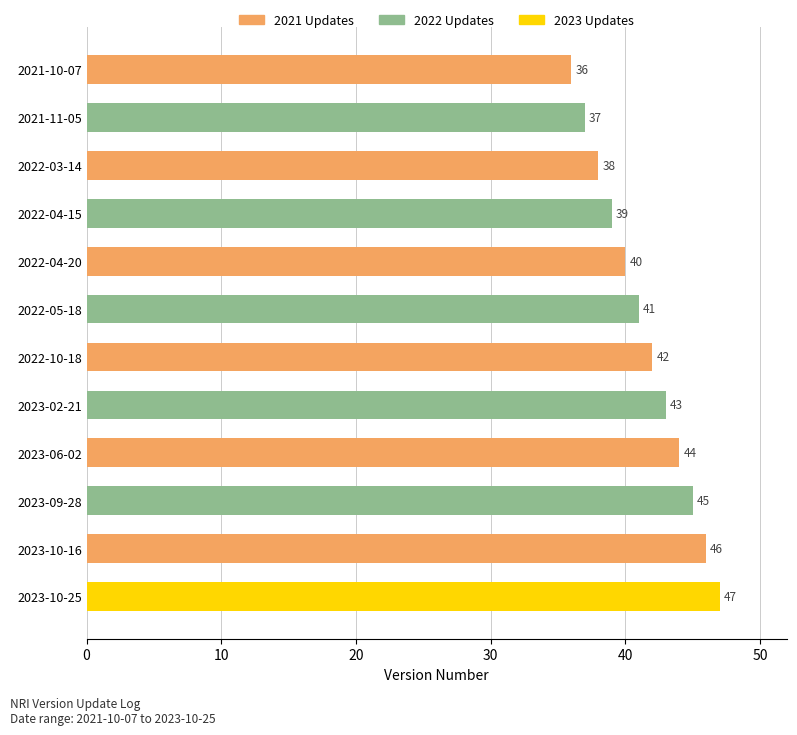

What is the greatest value displayed?

47